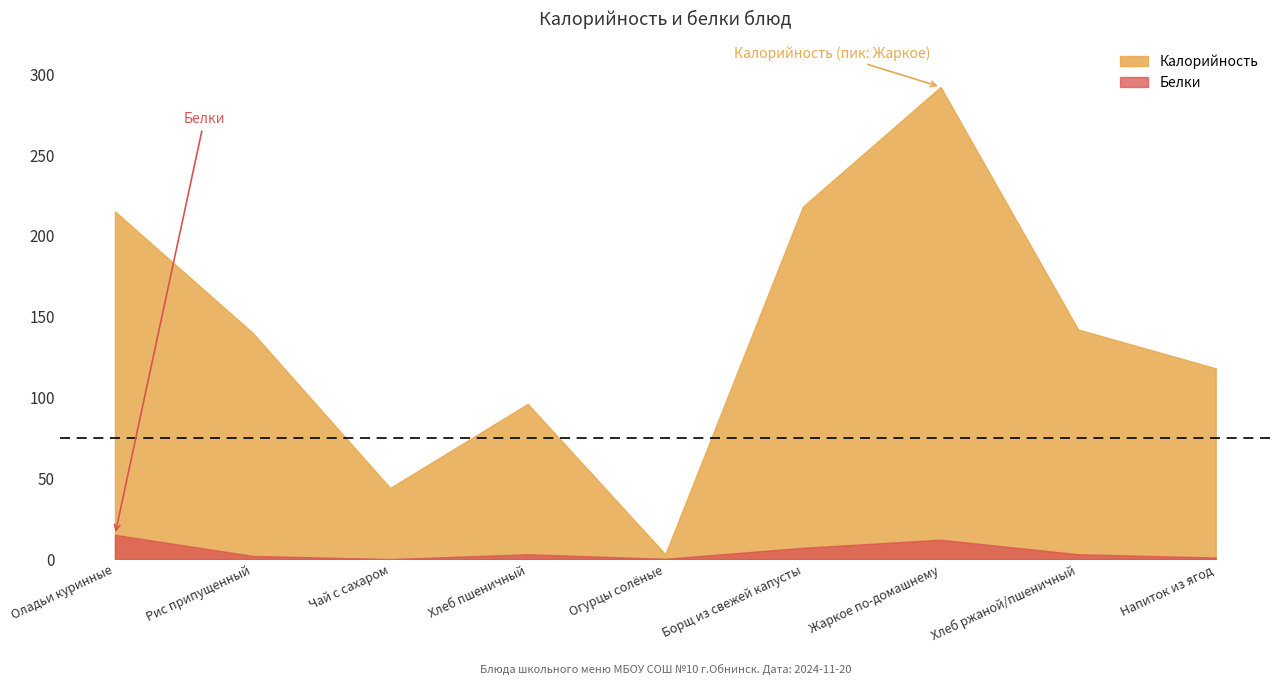

Which series has the largest total across all categories?

Калорийность